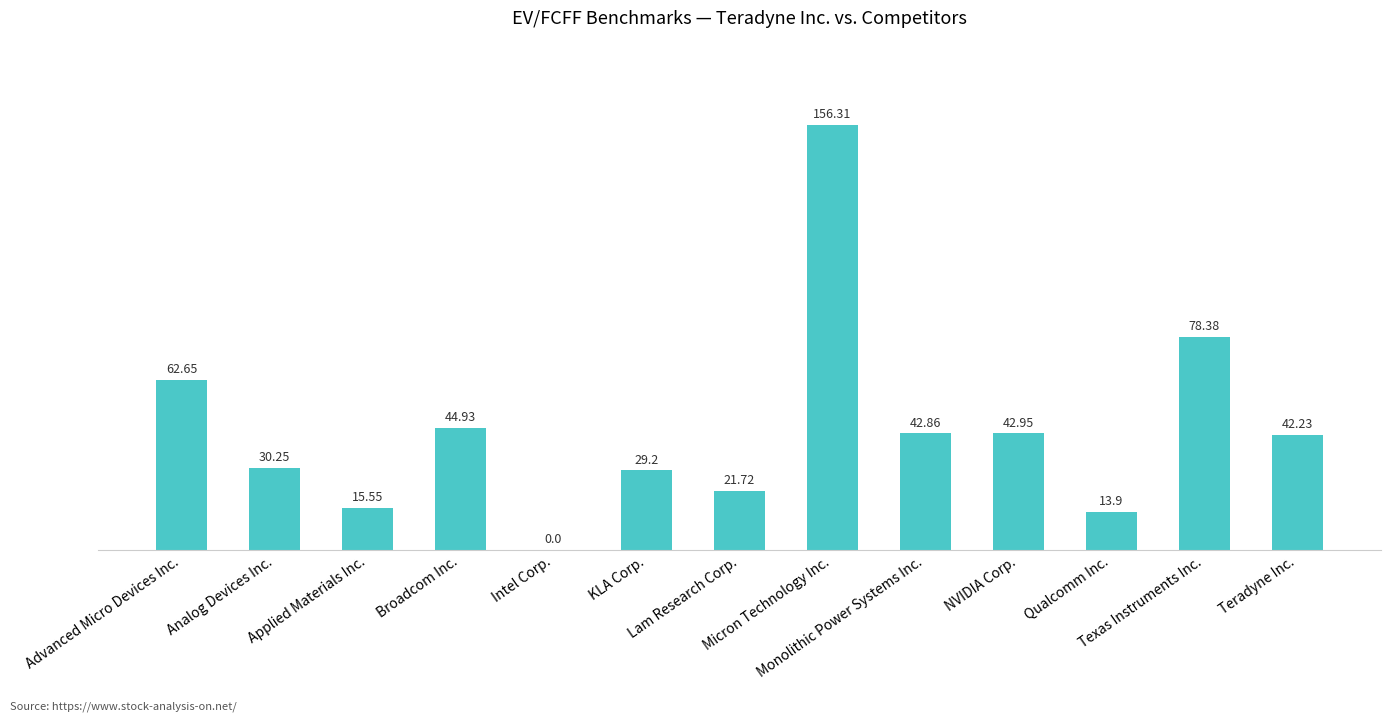

Between Lam Research Corp. and NVIDIA Corp., which is larger?

NVIDIA Corp.